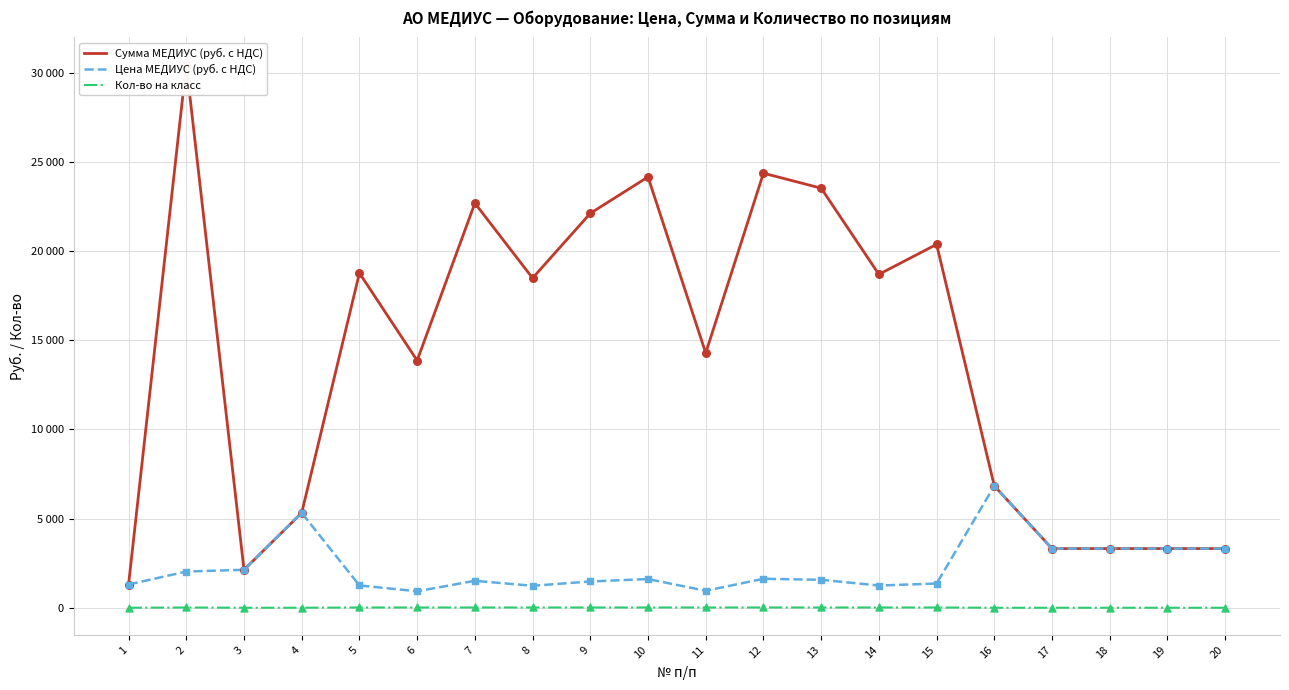

What are all the series names shown in the legend?

Сумма МЕДИУС (руб. с НДС), Цена МЕДИУС (руб. с НДС), Кол-во на класс